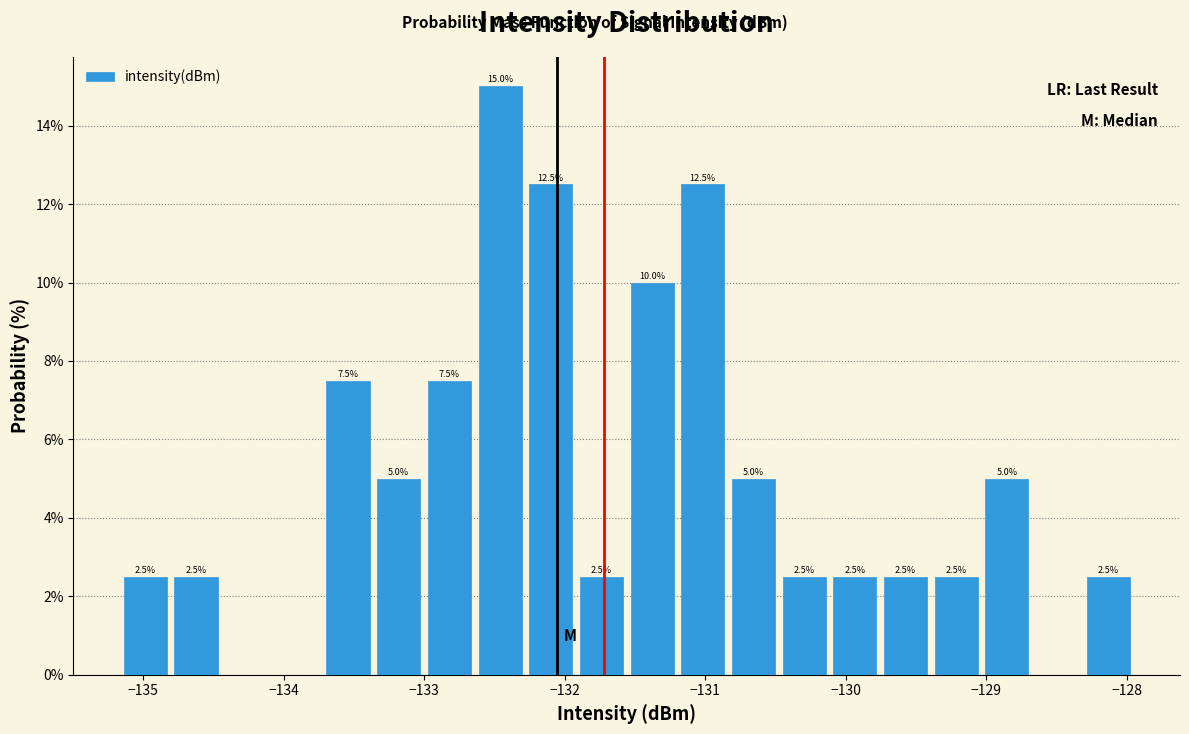

Around what value on the x-axis is the tallest bar? Give the approximate position of its centre, as read against the axis.

-132.5